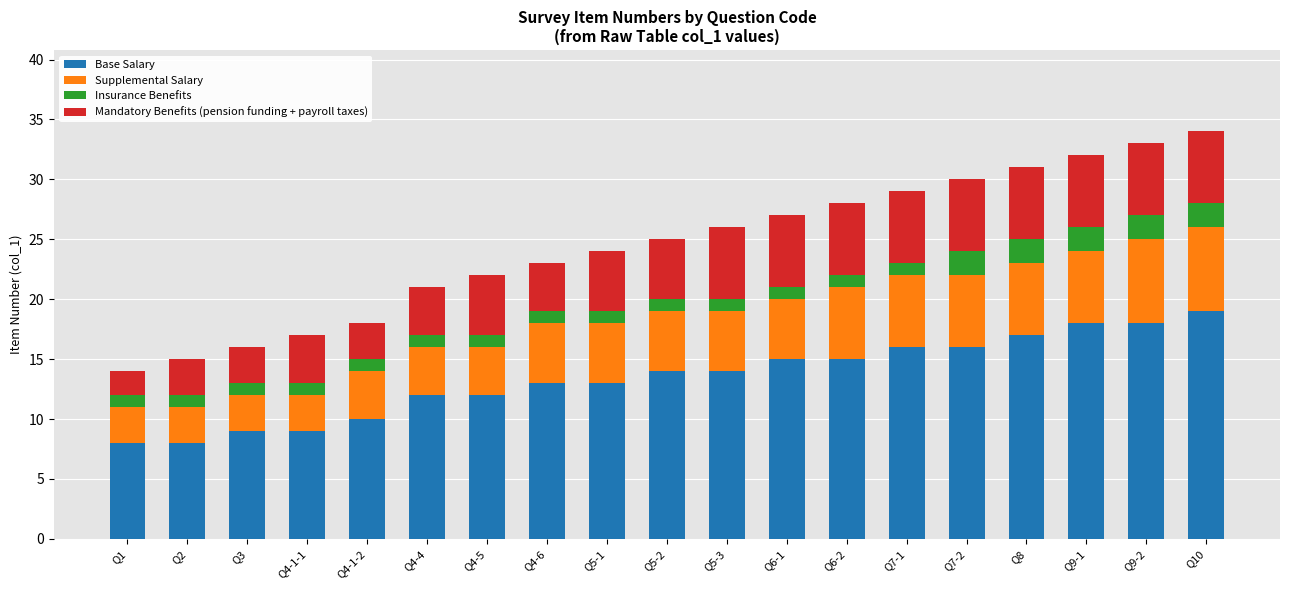

The value of Base Salary at Q9-2 is 18. True or false?

True